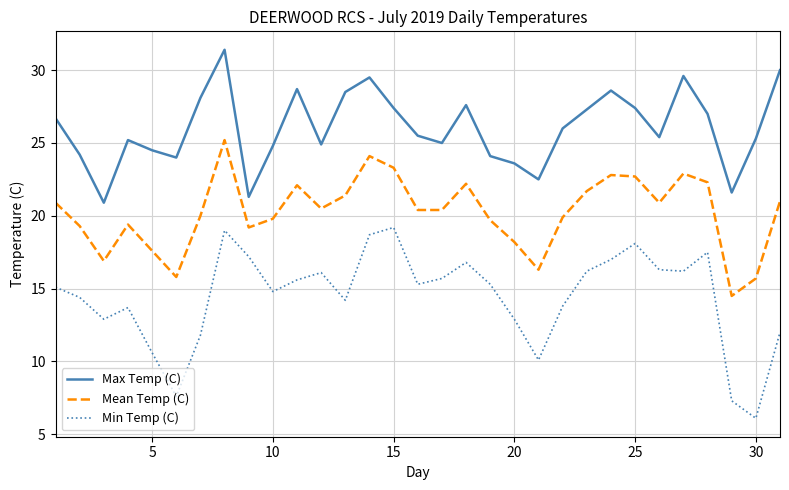

What is the lowest value of the Mean Temp (C) series?

14.5